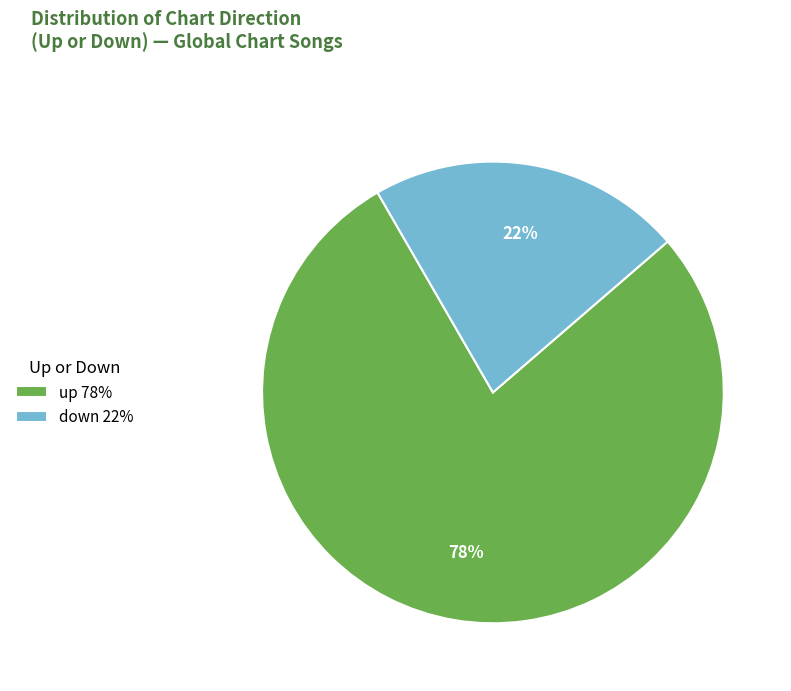

How many slices are in this pie chart?

2